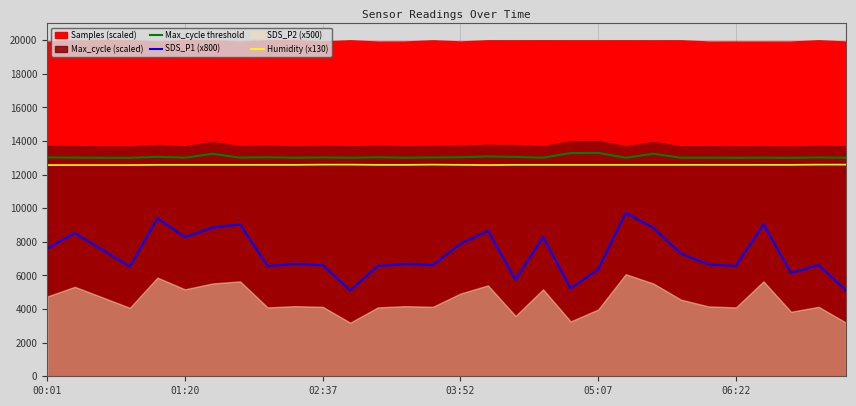

True or false: Humidity (x130) and SDS_P1 (x800) cross at least once.

False